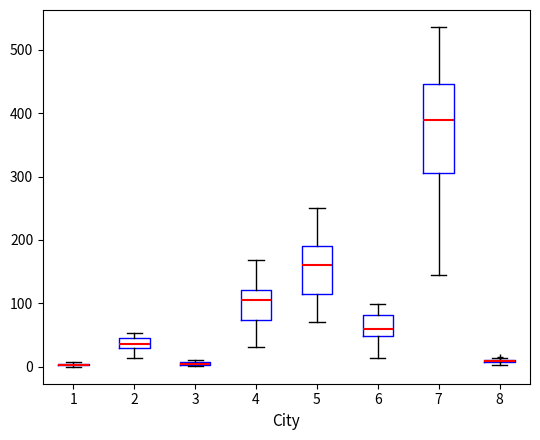

Comparing the boxes themselves (not the whiskers), which one is the tallest?

7